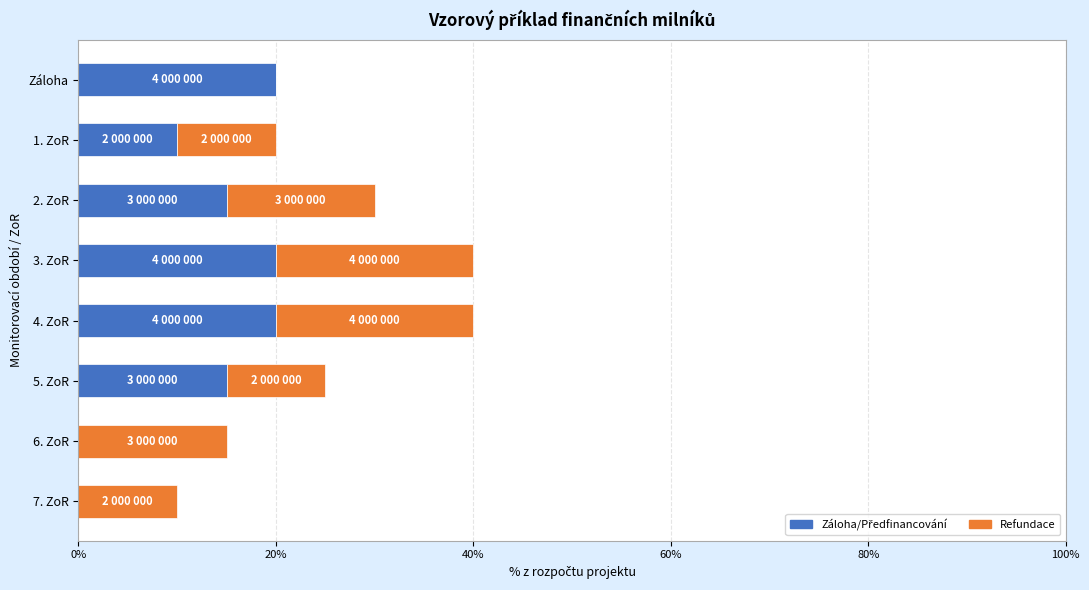

What is the total value across all series at 7. ZoR?

10